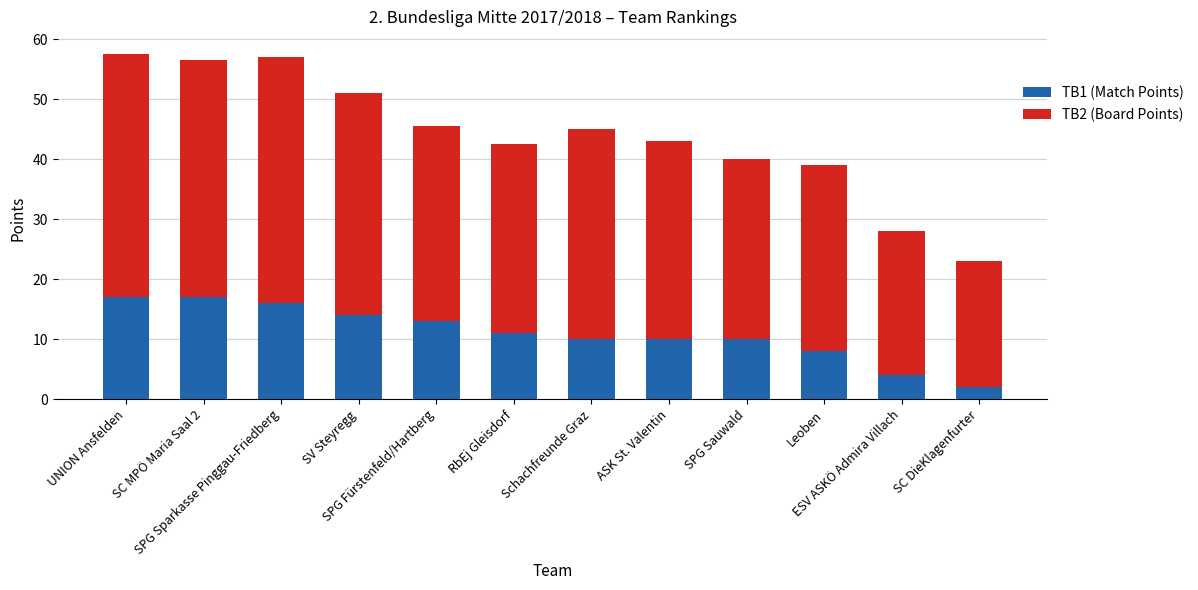

Is it true that TB1 (Match Points) equals 7.2 at SV Steyregg?

False